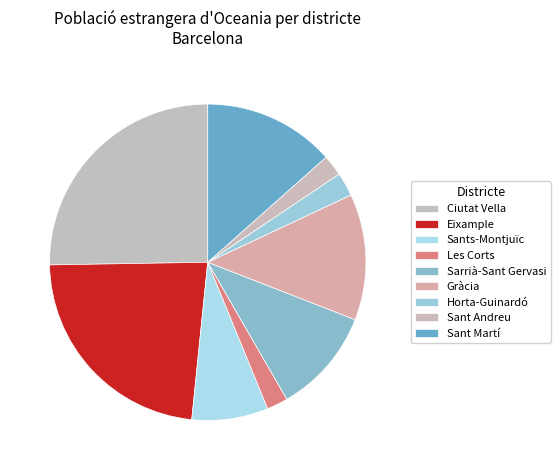

To the nearest percent, what is the difference between the largest and smallest slice percentages?

23%